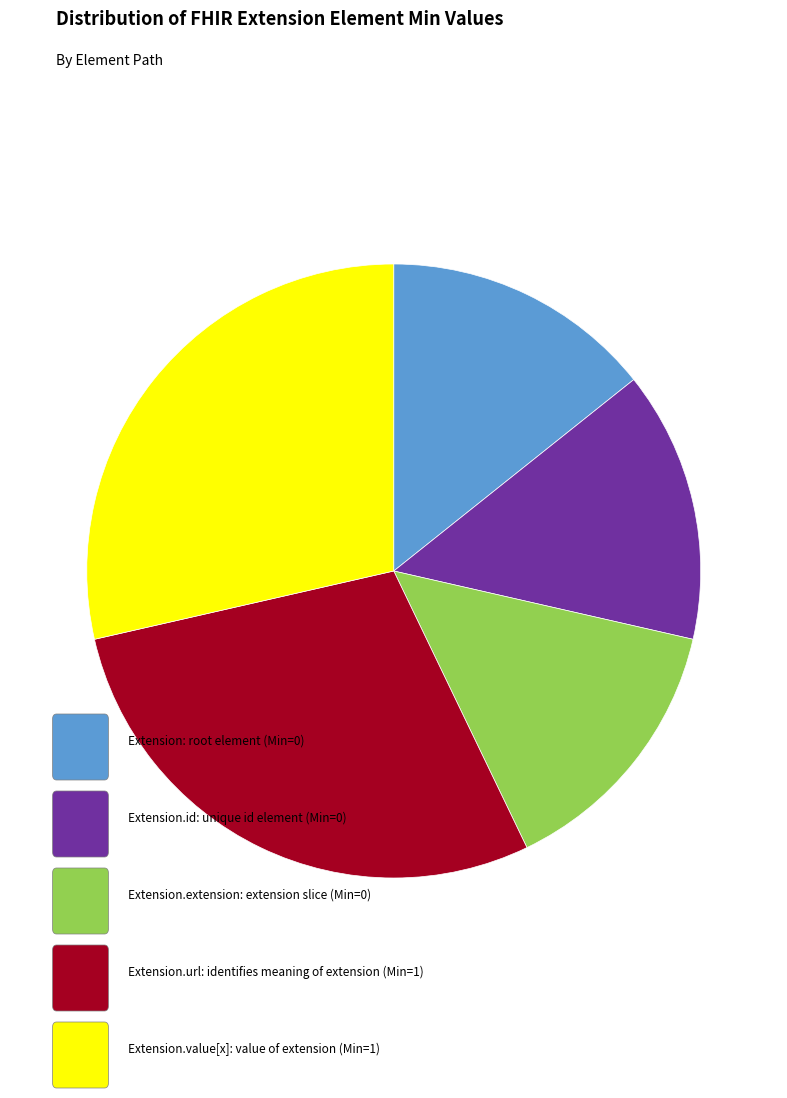

Does any single category account for the majority?

No